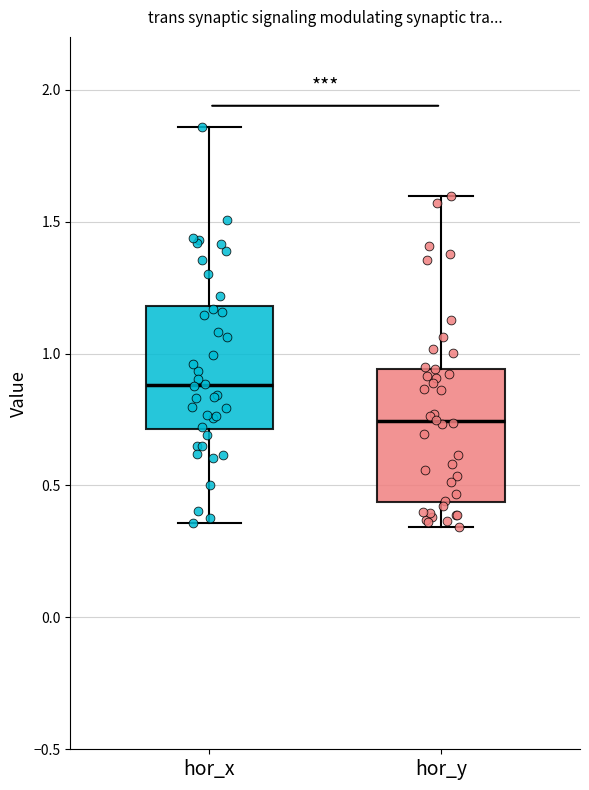

Reading left to right, transcribe this box plot: for each box, give where its median line is, the range the box spans, and where its two whiskers end, as read against the y-axis. The values are not printed on the chart, so give them approximately, as read against the axis.

hor_x: median 0.90, box 0.70 to 1.20, whiskers 0.35 to 1.85
hor_y: median 0.75, box 0.45 to 0.95, whiskers 0.35 to 1.60